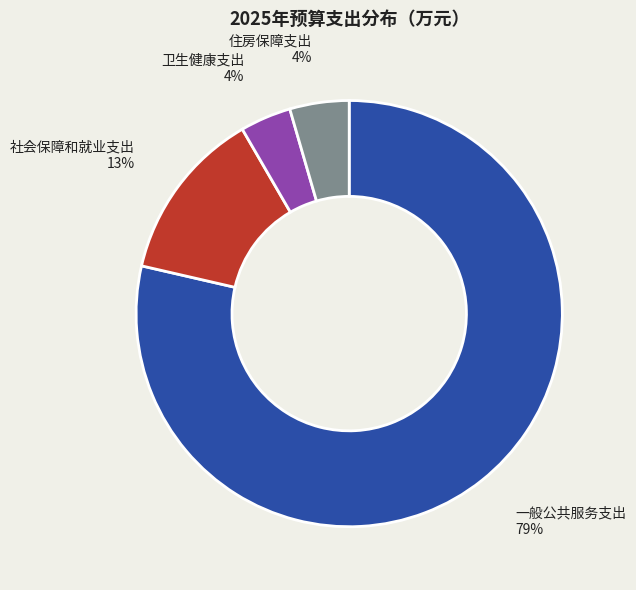

The 社会保障和就业支出 slice represents 5% of the pie. True or false?

False